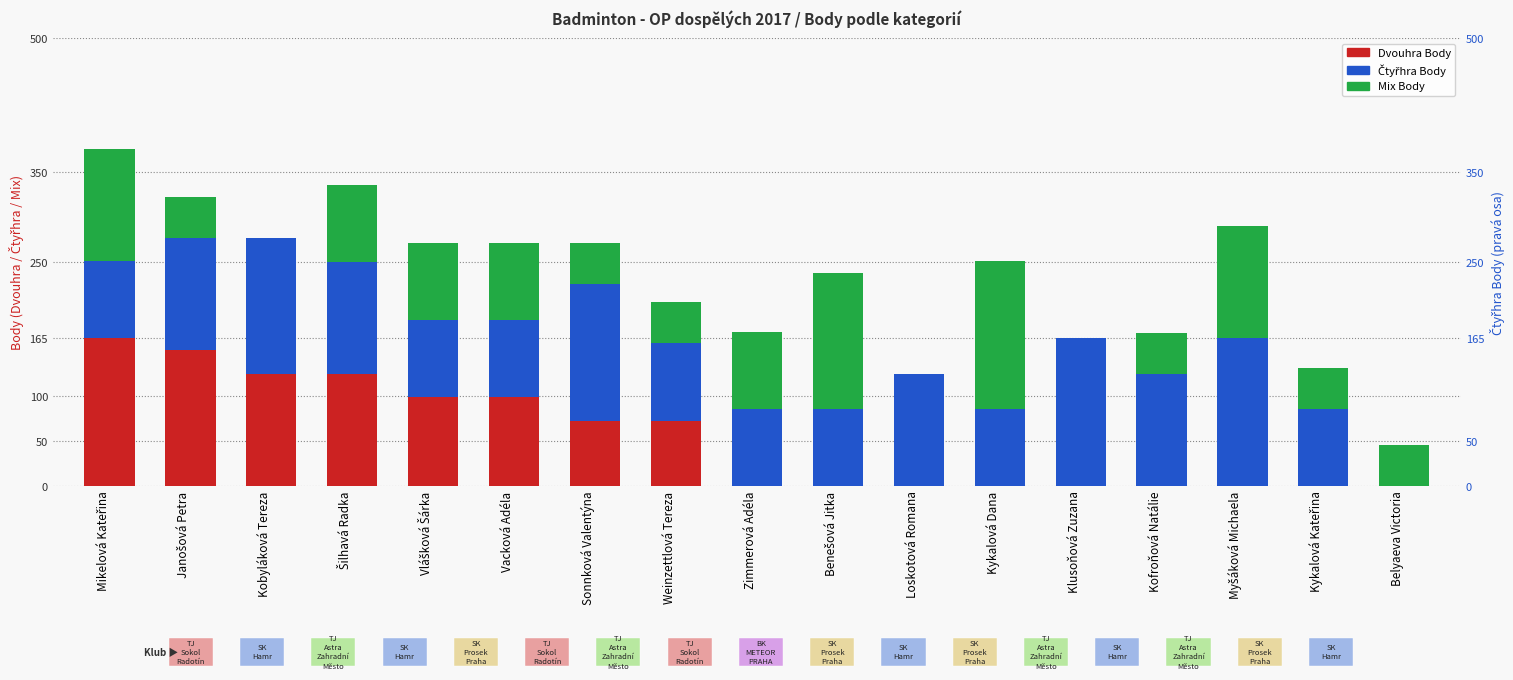

The Čtyřhra Body series shows 86 at Kykalová Dana. True or false?

True